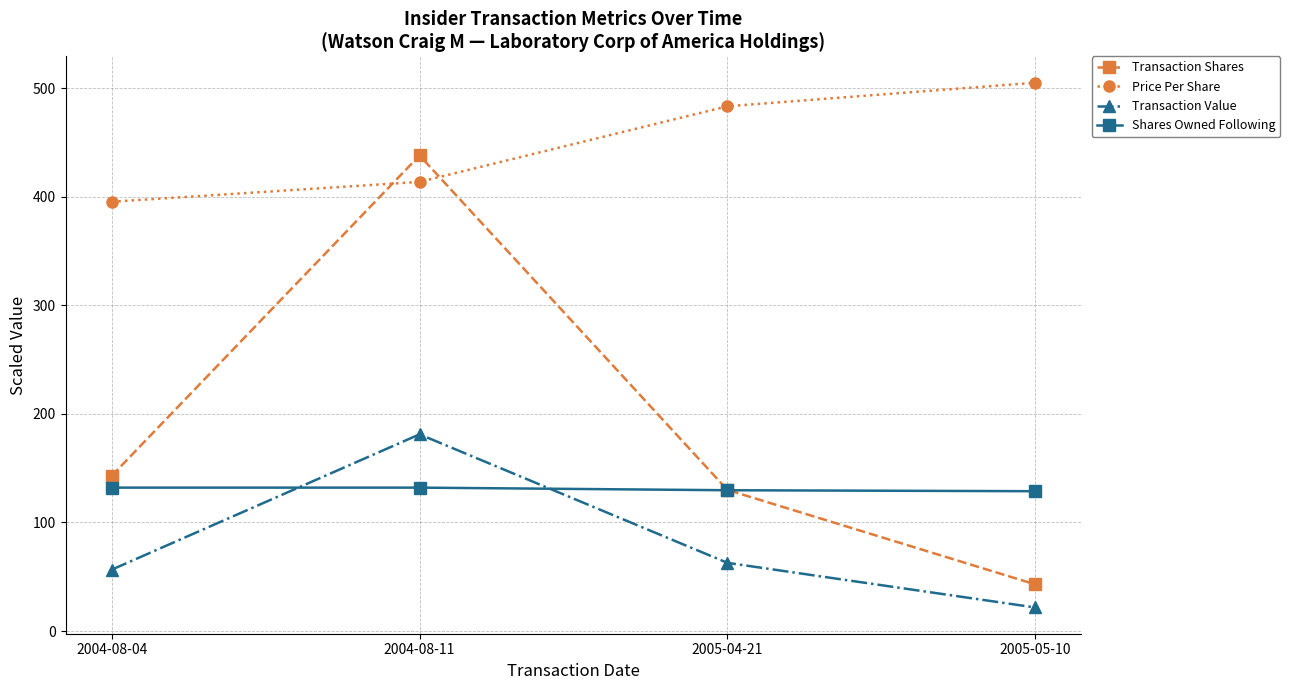

Which series has the largest total across all categories?

Price Per Share